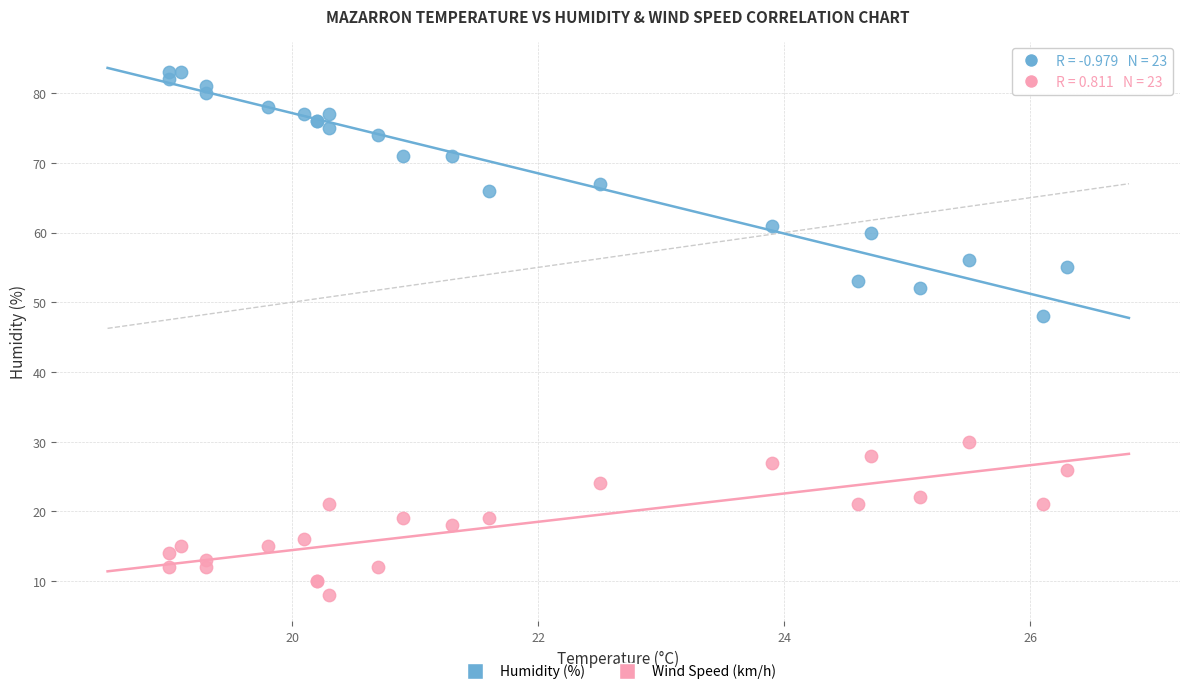

Across all series, what Y value is closest to 45?

48